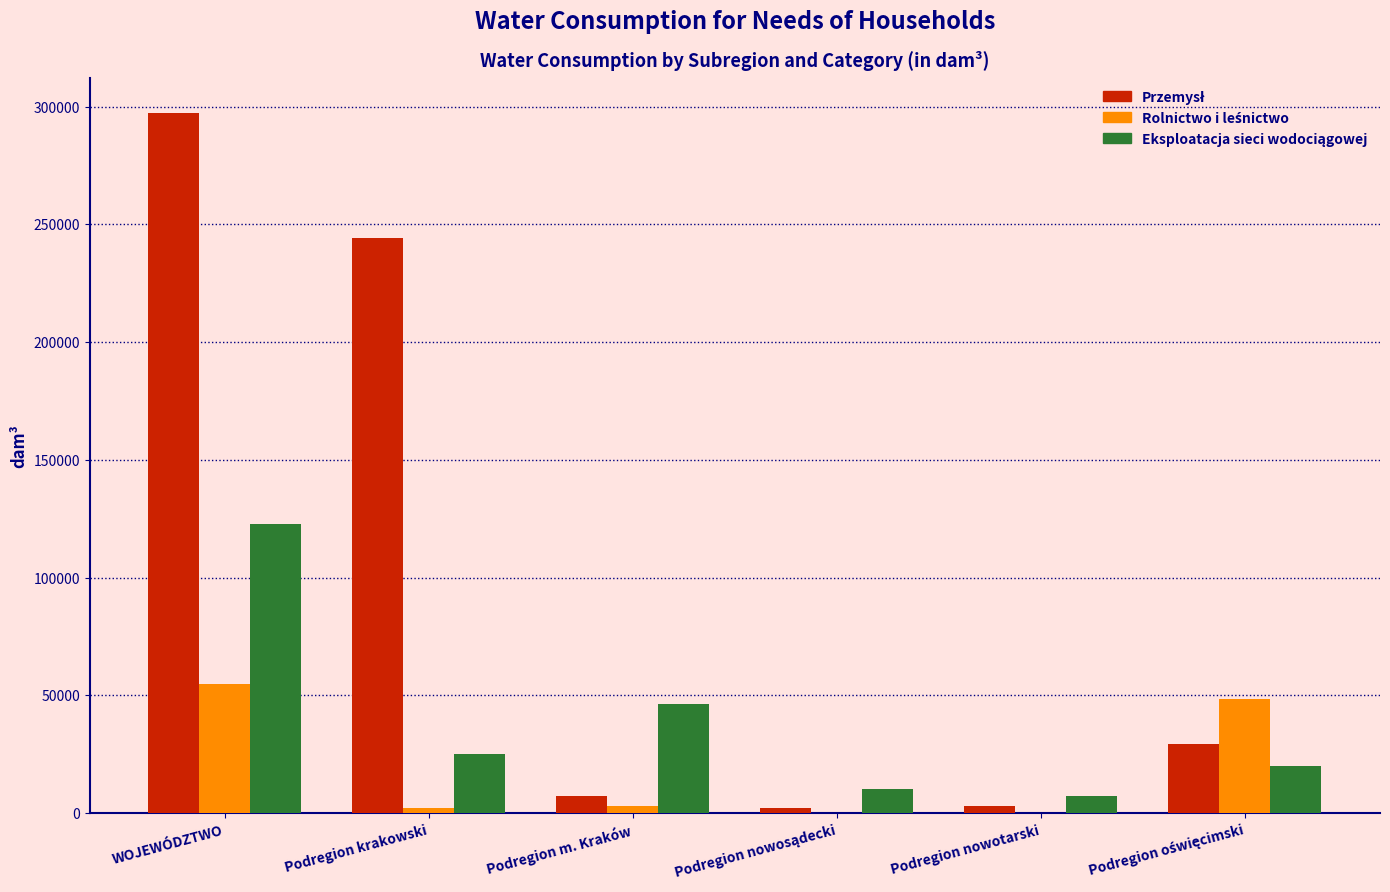

At which category does the chart reach its peak across all series?

WOJEWÓDZTWO